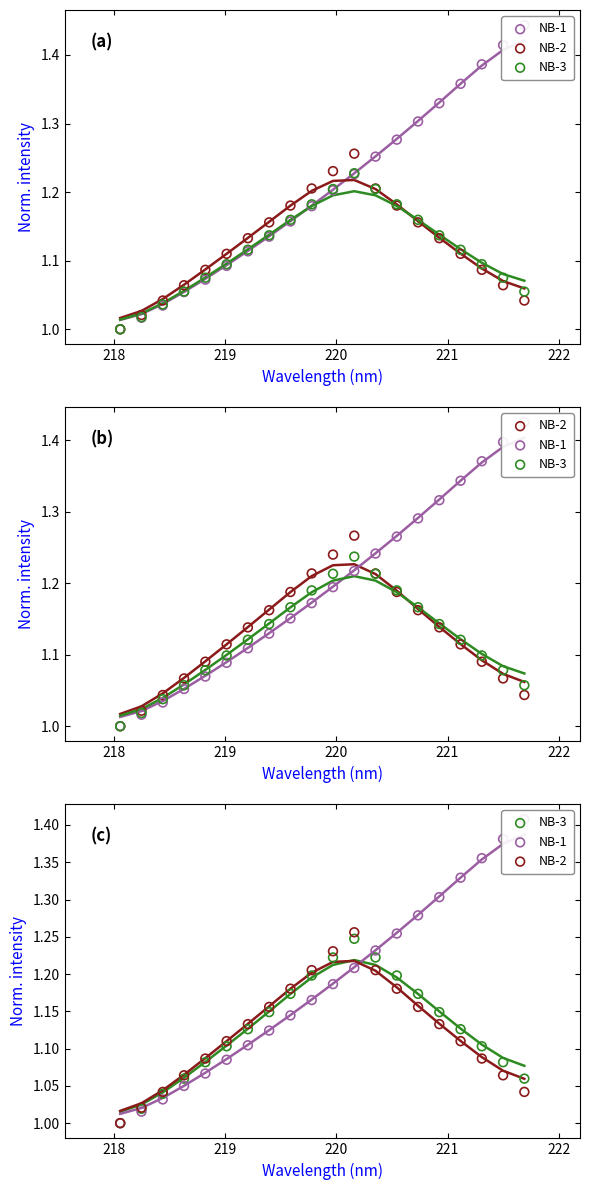

What are all the series names shown in the legend?

NB-1, NB-2, NB-3